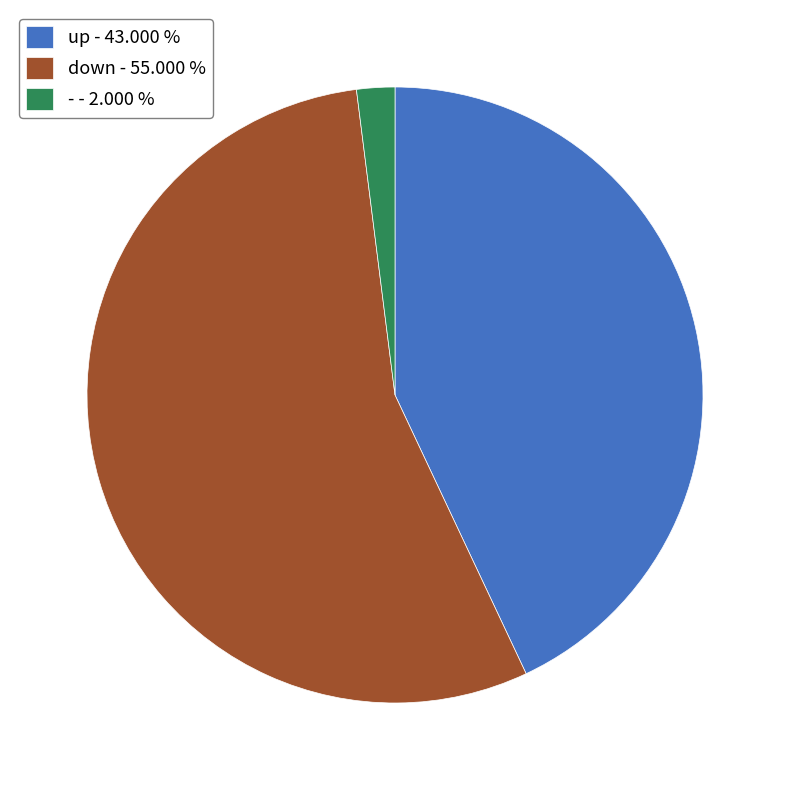

Do up - 43.000 % and - - 2.000 % together represent more than half of the pie?

No